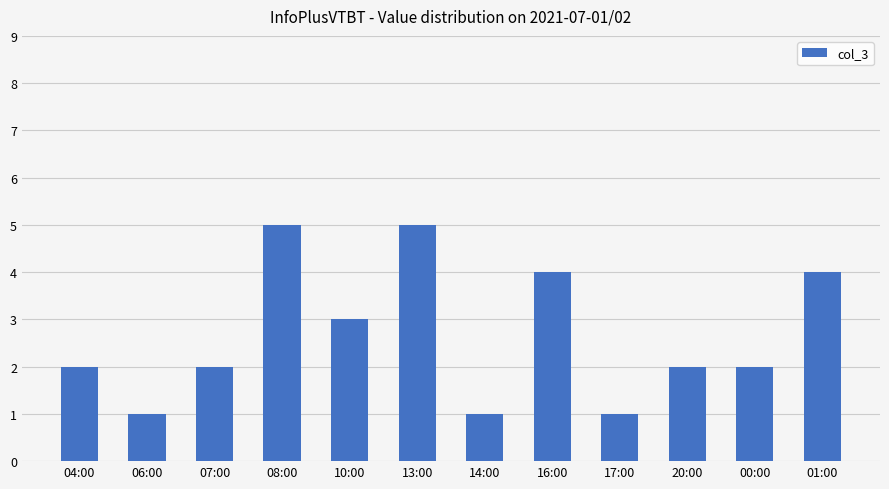

Count the values in the range 2 to 4.

7